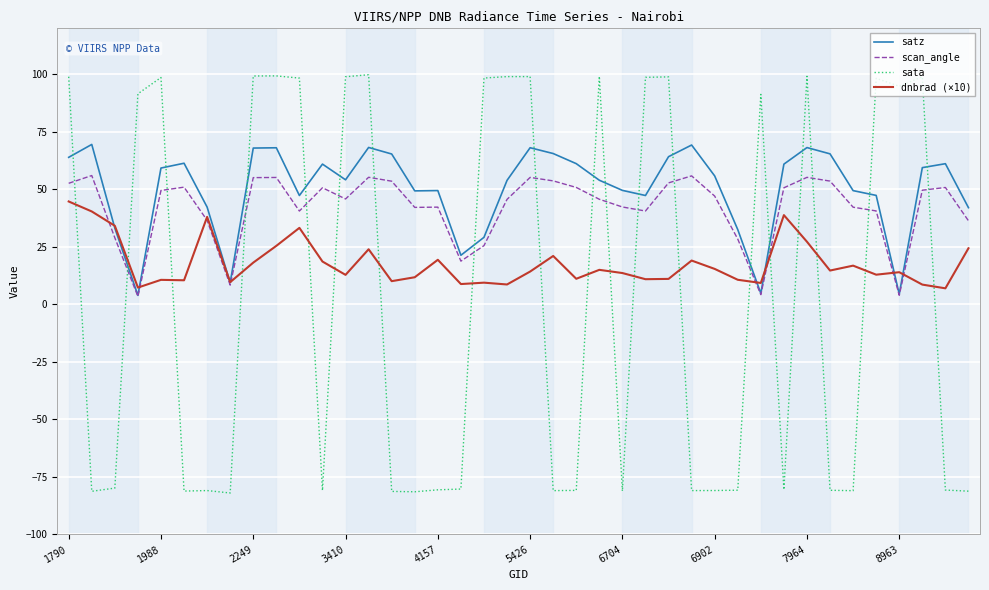

Does the chart display data point markers on the line(s)?

No